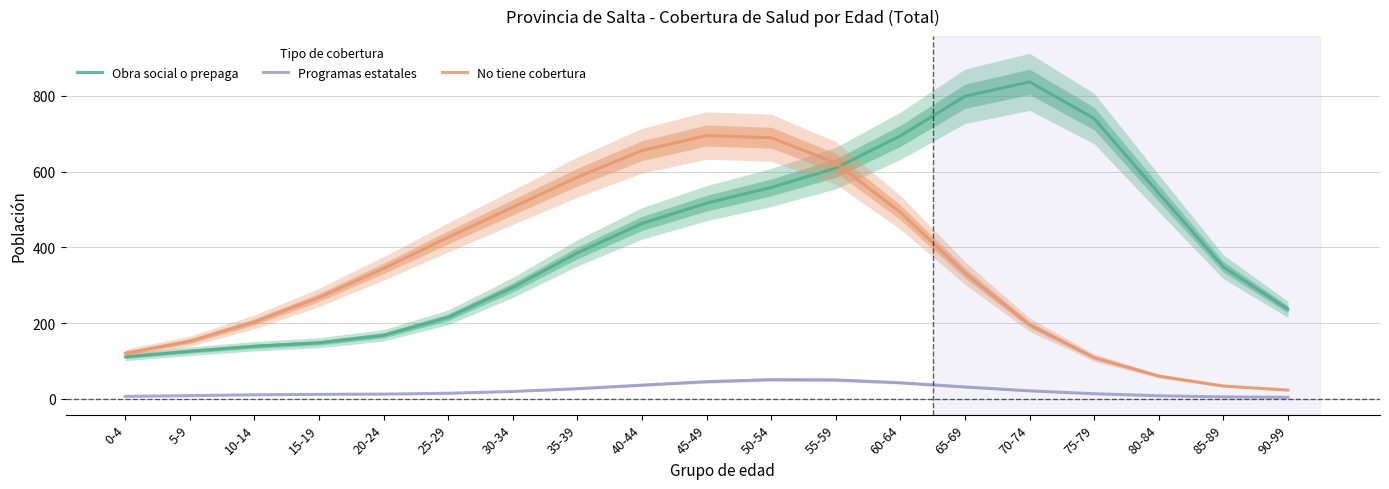

At which category is the sum across all series the highest?

50-54